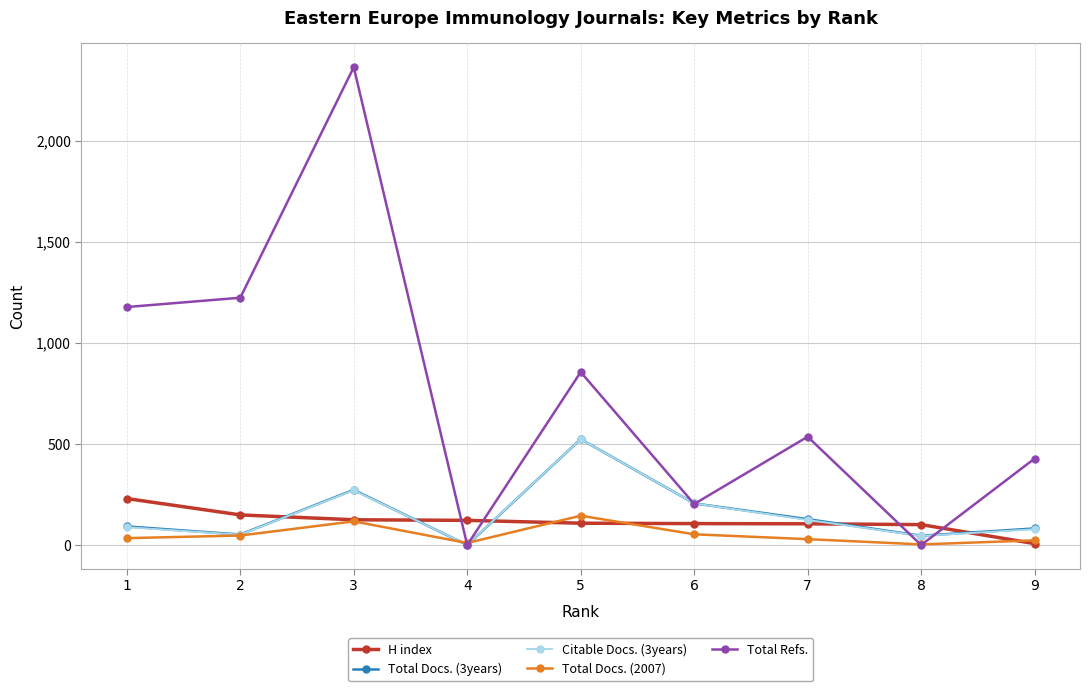

How many series are shown in this chart?

5